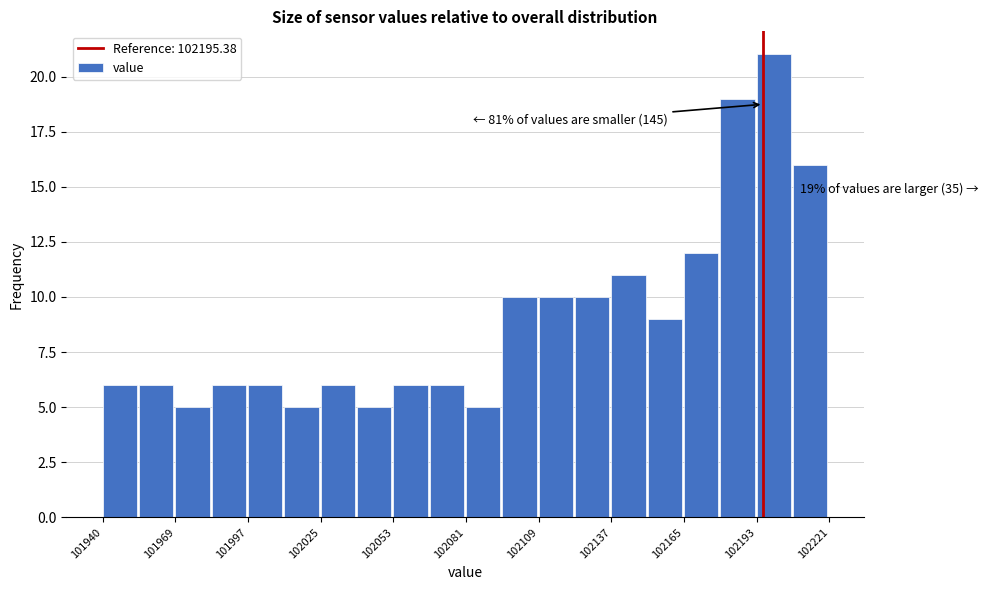

Around what value on the x-axis is the tallest bar? Give the approximate position of its centre, as read against the axis.

102200